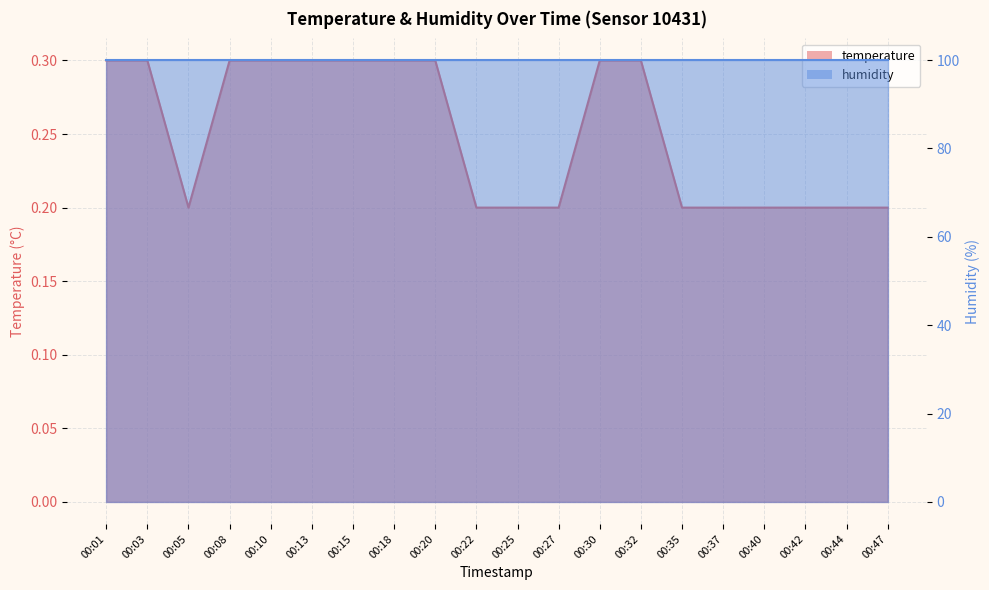

The chart shows a value of 0.3 at 00:32. True or false?

True